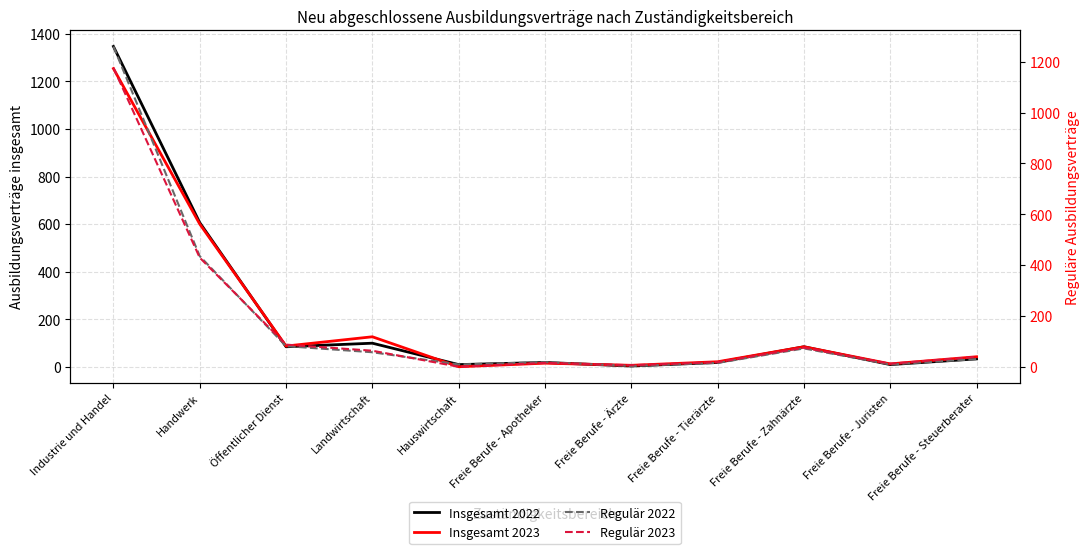

Count the number of categories in the chart.

11